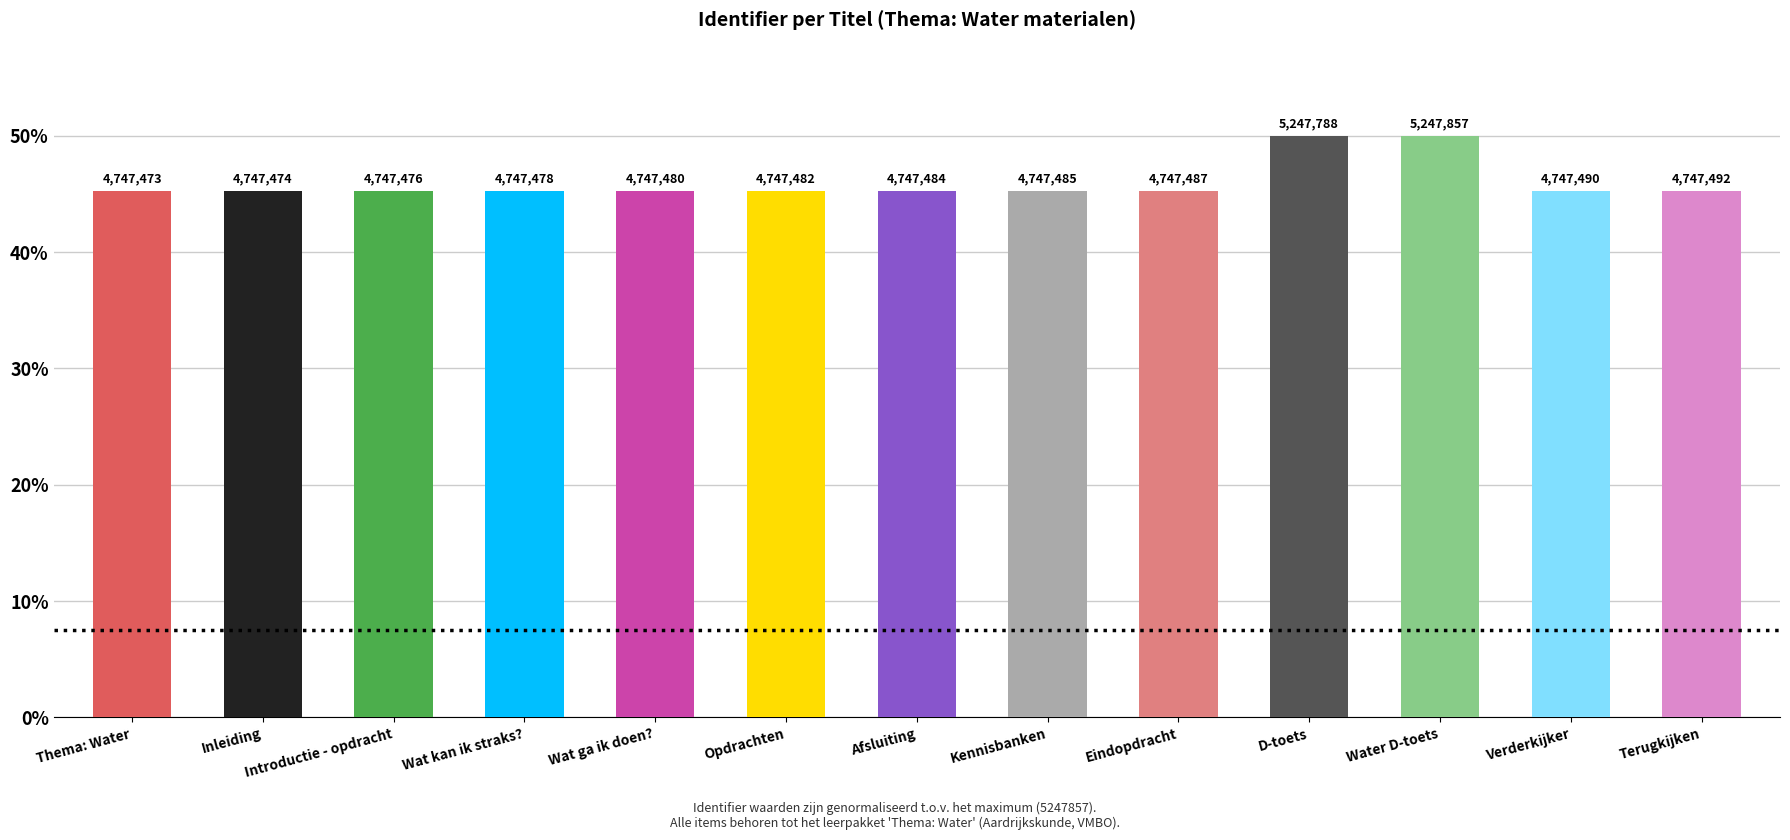

Reading left to right, what are all the values shown in this chart?

Thema: Water=45.2	Inleiding=45.2	Introductie - opdracht=45.2	Wat kan ik straks?=45.2	Wat ga ik doen?=45.2	Opdrachten=45.2	Afsluiting=45.2	Kennisbanken=45.2	Eindopdracht=45.2	D-toets=50.0	Water D-toets=50.0	Verderkijker=45.2	Terugkijken=45.2